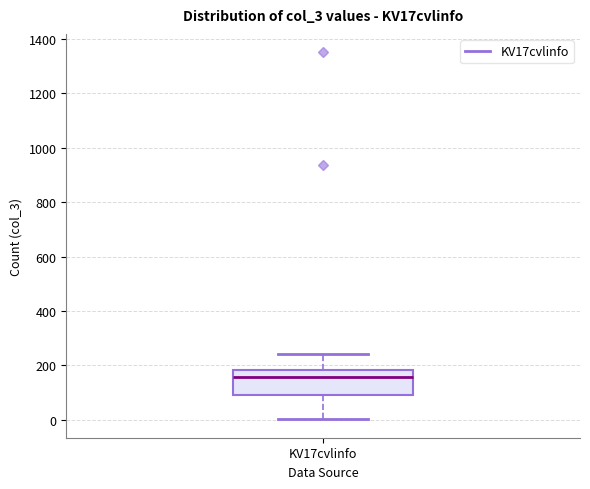

Read this box plot against the y-axis: the position of the median line, the range covered by the box, and the ends of both whiskers. The values are not printed on the chart, so give them approximately, as read against the axis.

median 160, box 100 to 180, whiskers 0 to 240